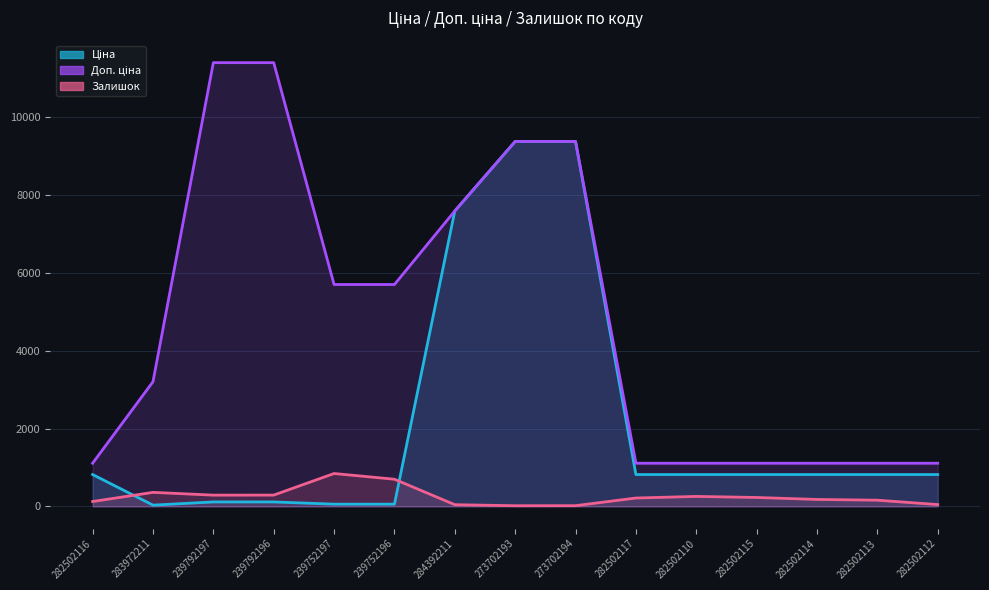

What is the total value across all series at 273702194?

18785.9